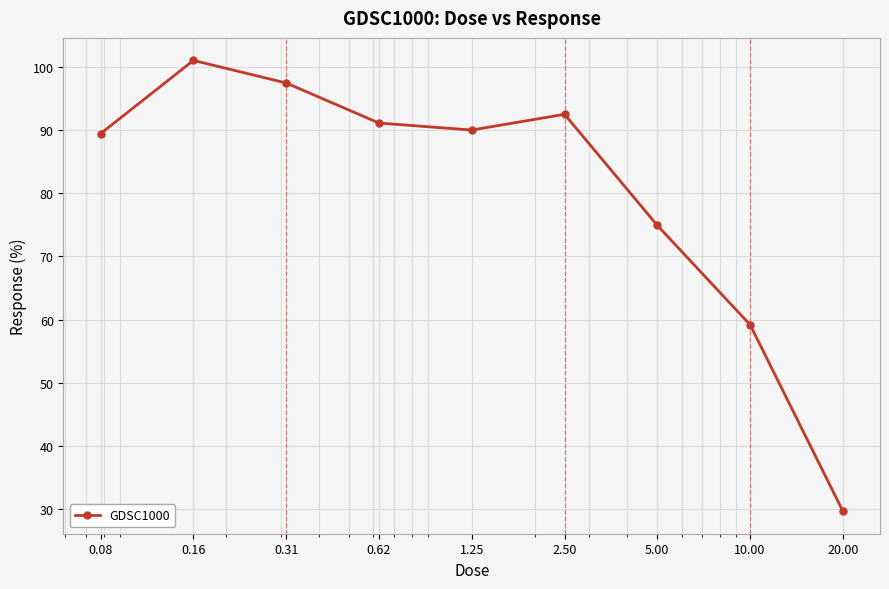

What is the value of the 1st point from the left?

89.4